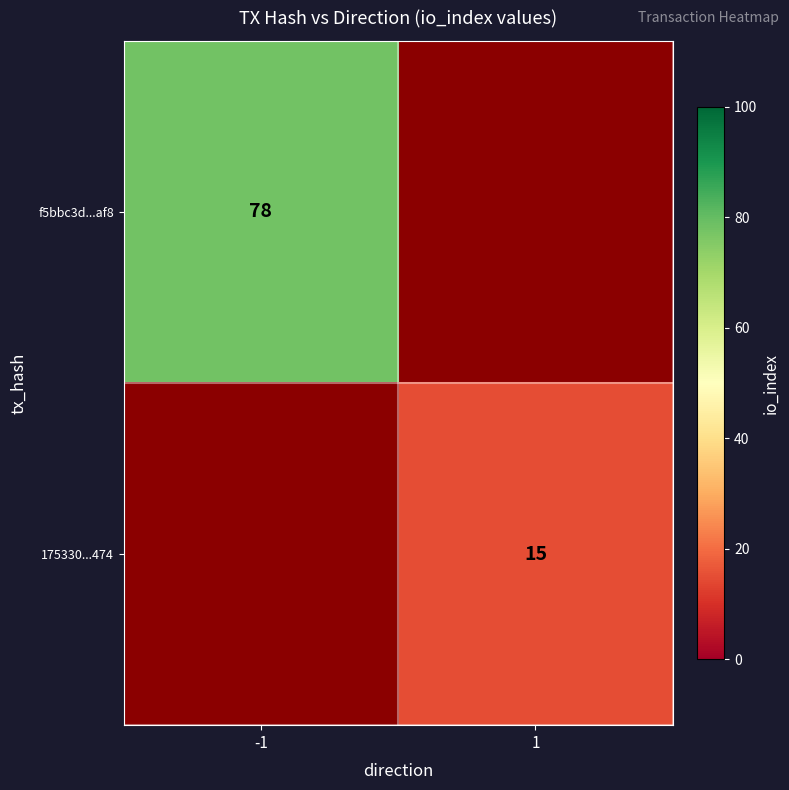

Is the value of f5bbc3d...af8 at -1 greater than the value of 175330...474 at 1?

Yes